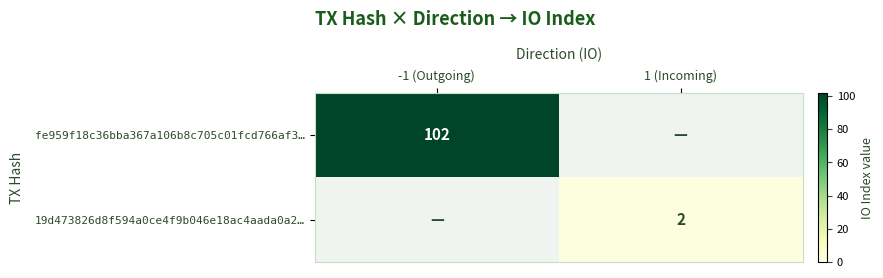

The fe959f18c36bba367a106b8c705c01fcd766af3… series shows 102 at -1 (Outgoing). True or false?

True